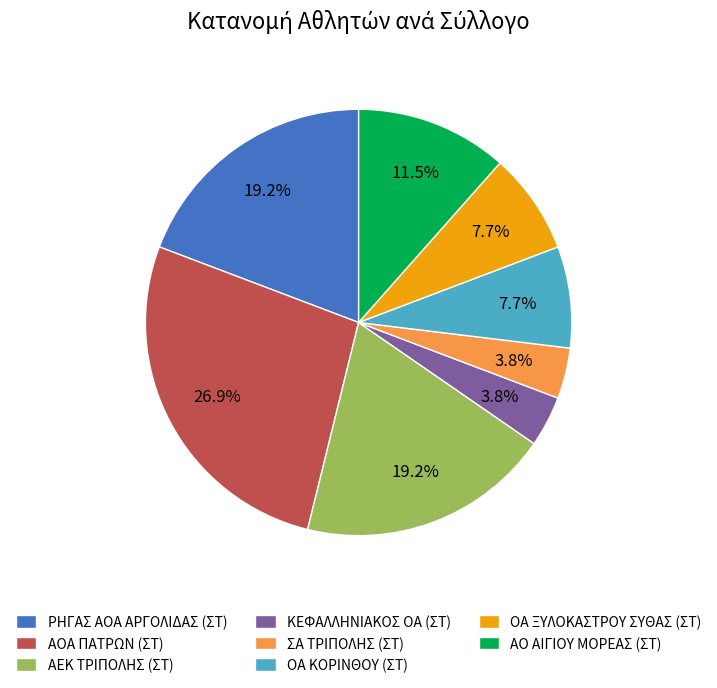

Which has a higher value, ΟΑ ΚΟΡΙΝΘΟΥ (ΣΤ) or ΑΕΚ ΤΡΙΠΟΛΗΣ (ΣΤ)?

ΑΕΚ ΤΡΙΠΟΛΗΣ (ΣΤ)